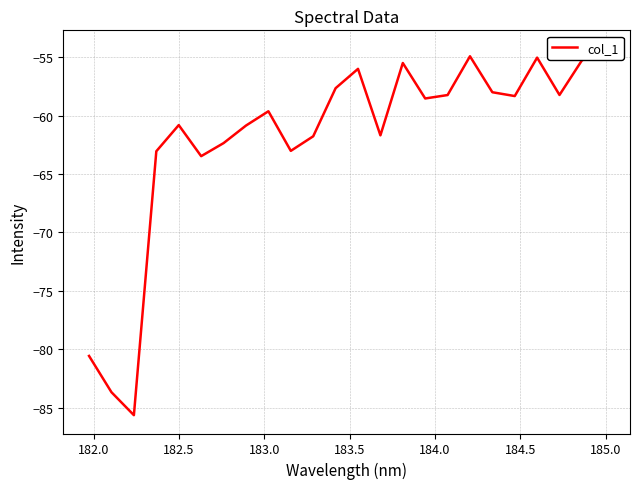

Reading right to left, transcribe all the data shown in this chart.

-54.3	-55.3	-58.2	-55.0	-58.3	-58.0	-54.9	-58.2	-58.5	-55.5	-61.7	-56.0	-57.7	-61.8	-63.0	-59.6	-60.9	-62.4	-63.5	-60.8	-63.1	-85.6	-83.7	-80.6